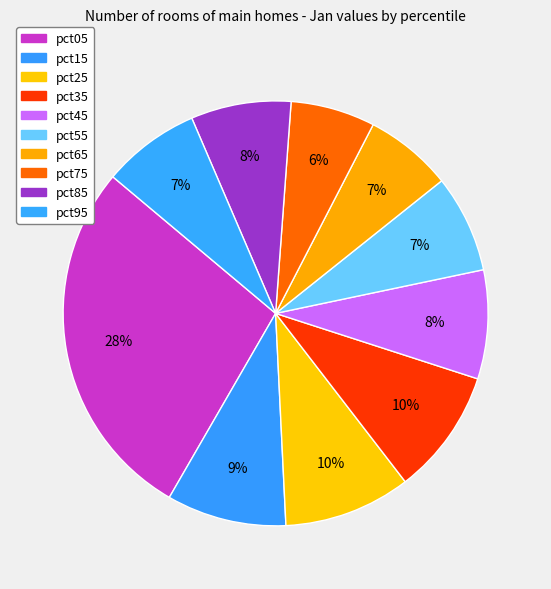

Is there a majority slice in this chart?

No